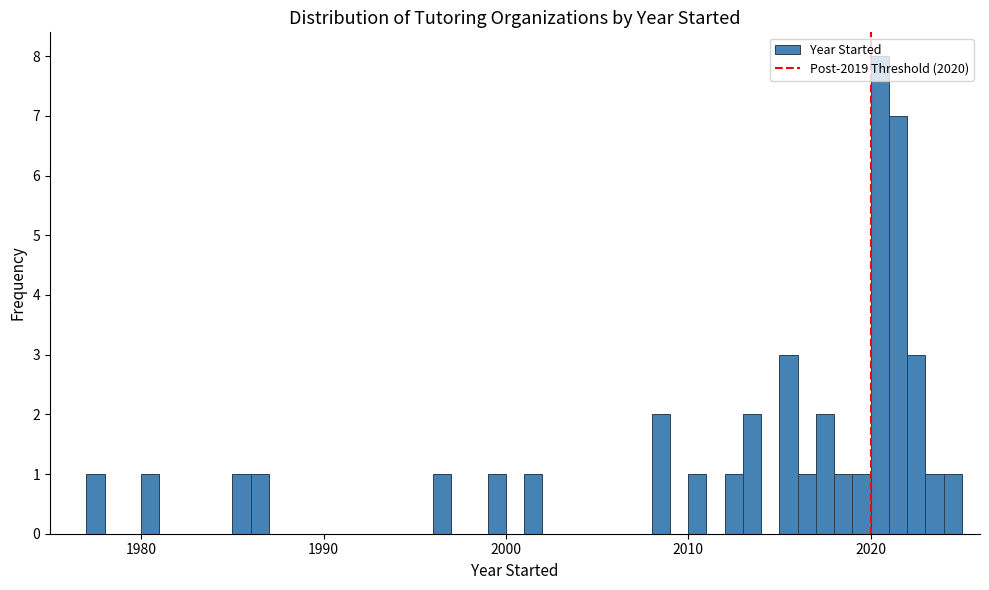

Around what value on the x-axis is the tallest bar? Give the approximate position of its centre, as read against the axis.

2021